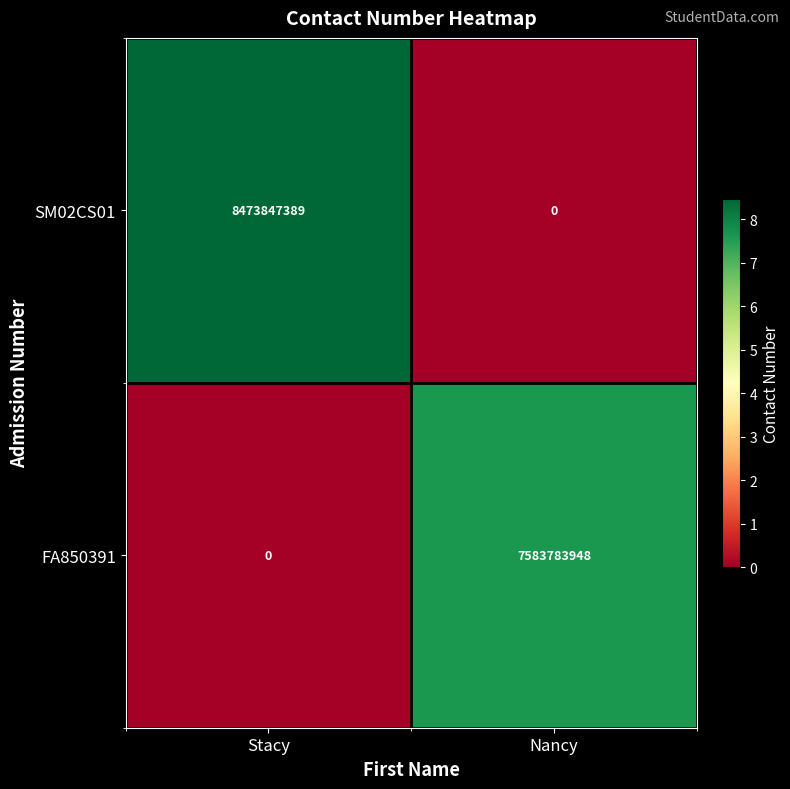

Rank the series by their average value, from highest to lowest.

SM02CS01, FA850391